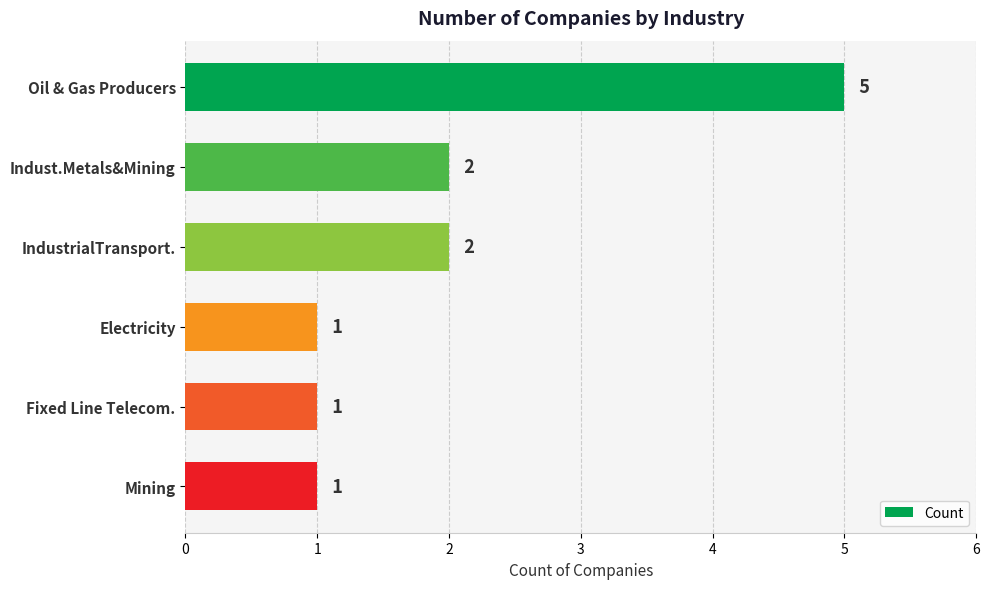

How many values are between 1 and 2?

5